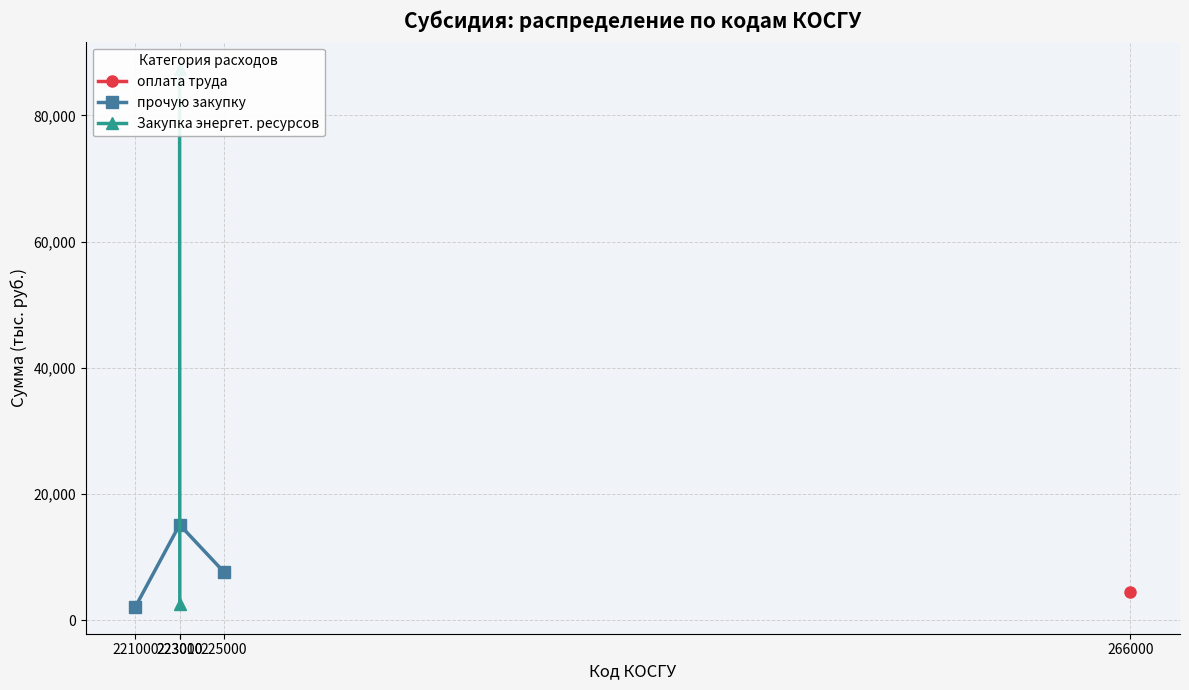

What is the value of the прочую закупку point at the 2nd from the left?

15150.2